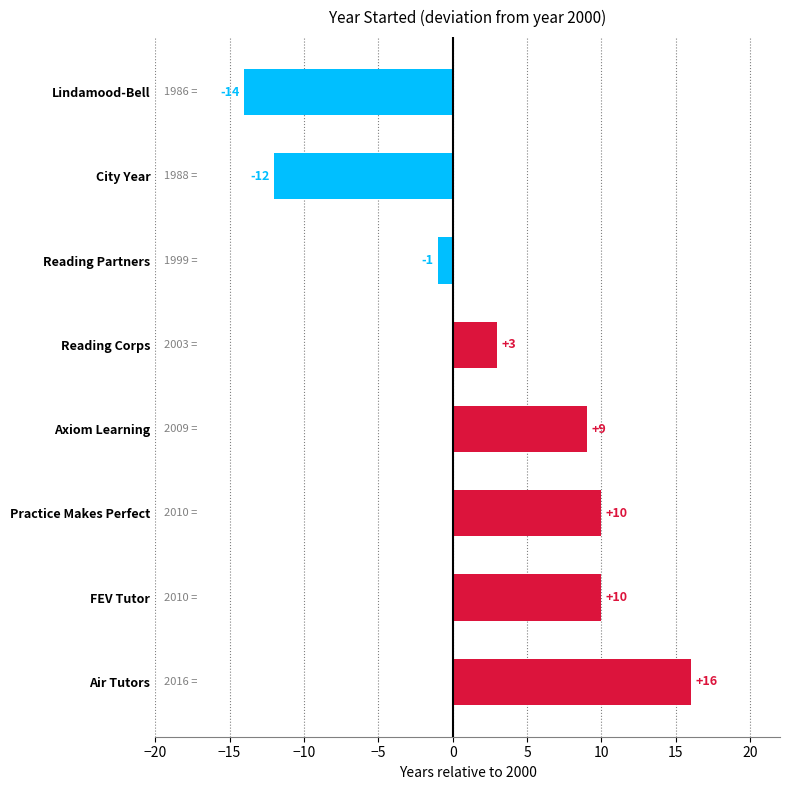

Which has a higher value, Practice Makes Perfect or Reading Partners?

Practice Makes Perfect